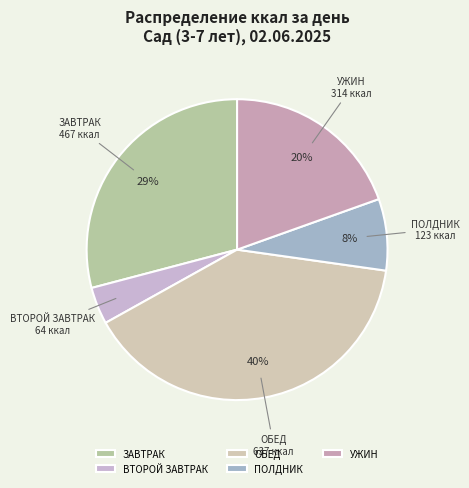

To the nearest percent, what percentage of the pie is ВТОРОЙ ЗАВТРАК?

4%